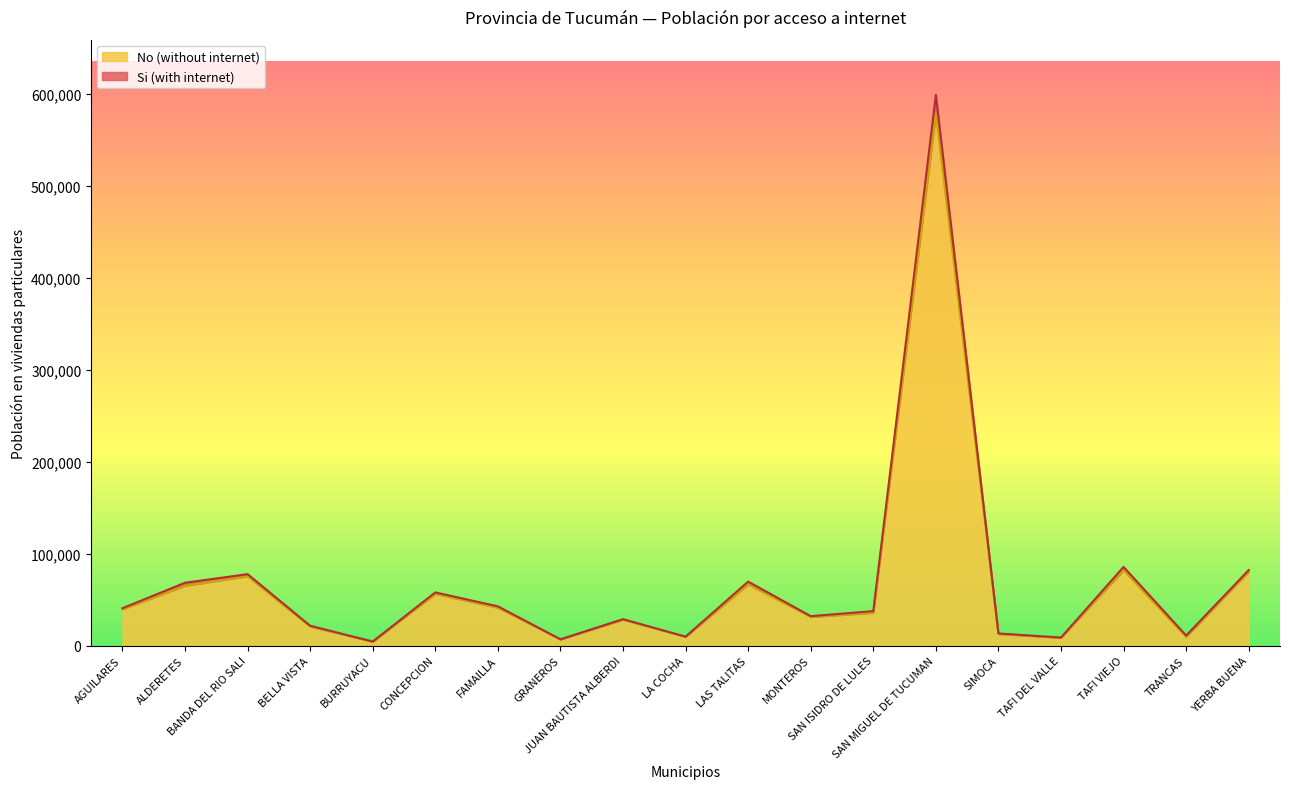

Rank the series at GRANEROS from highest to lowest value.

Si (with internet), No (without internet)